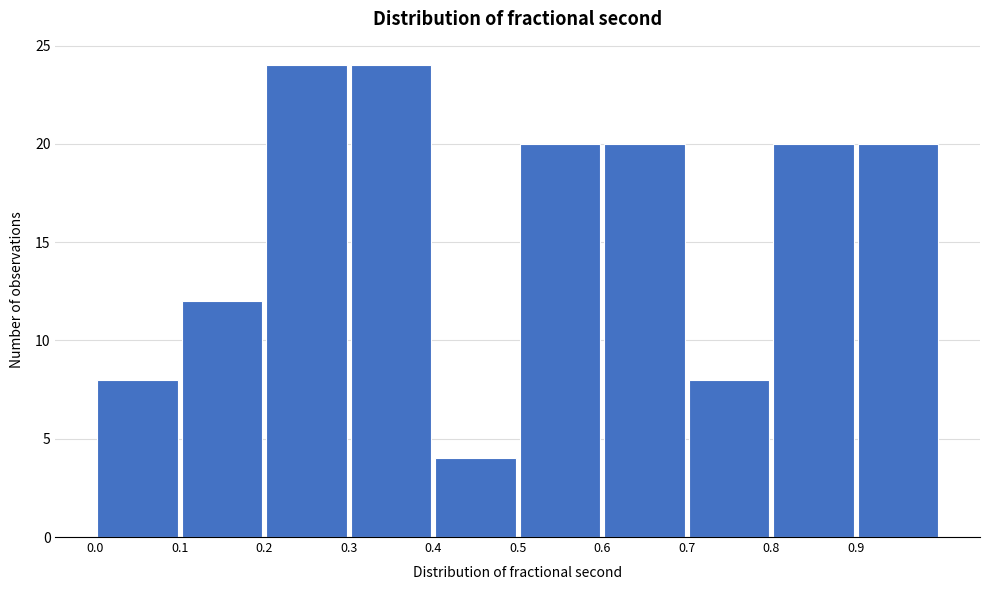

How tall is the bar that spans 0.2 to 0.3 on the x-axis? The values are not printed on the chart, so give them approximately, as read against the axis.

24